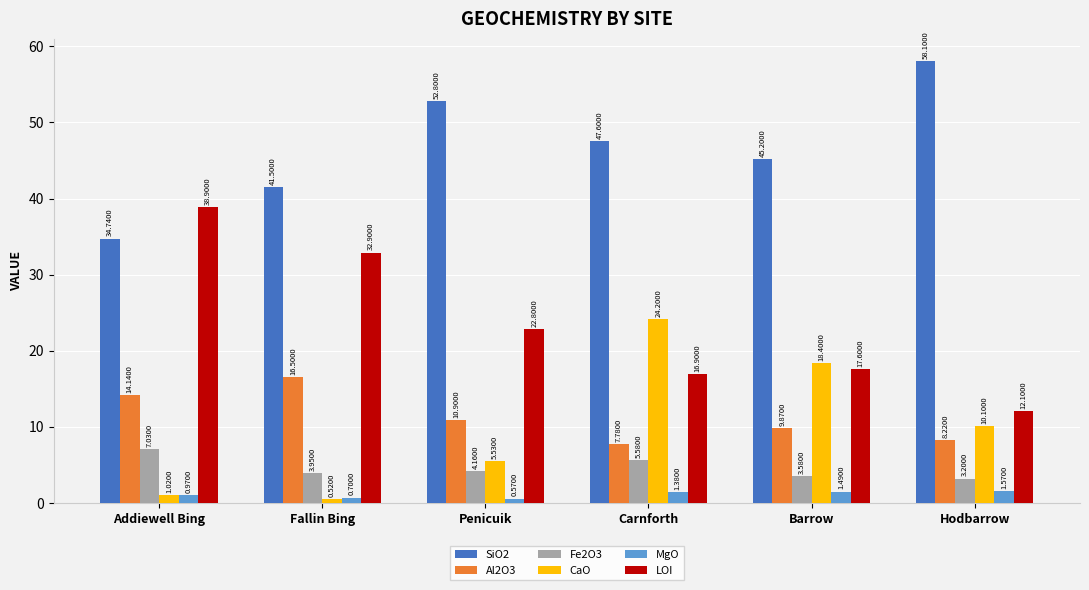

What is the difference between the Al2O3 values at Penicuik and Addiewell Bing?

3.2